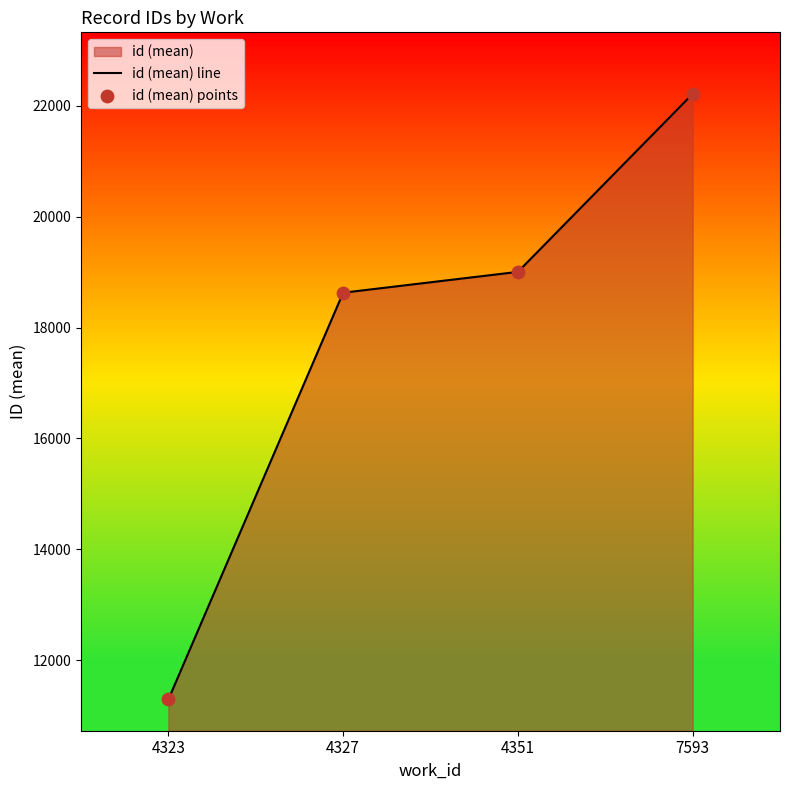

At which category is the sum across all series the highest?

7593